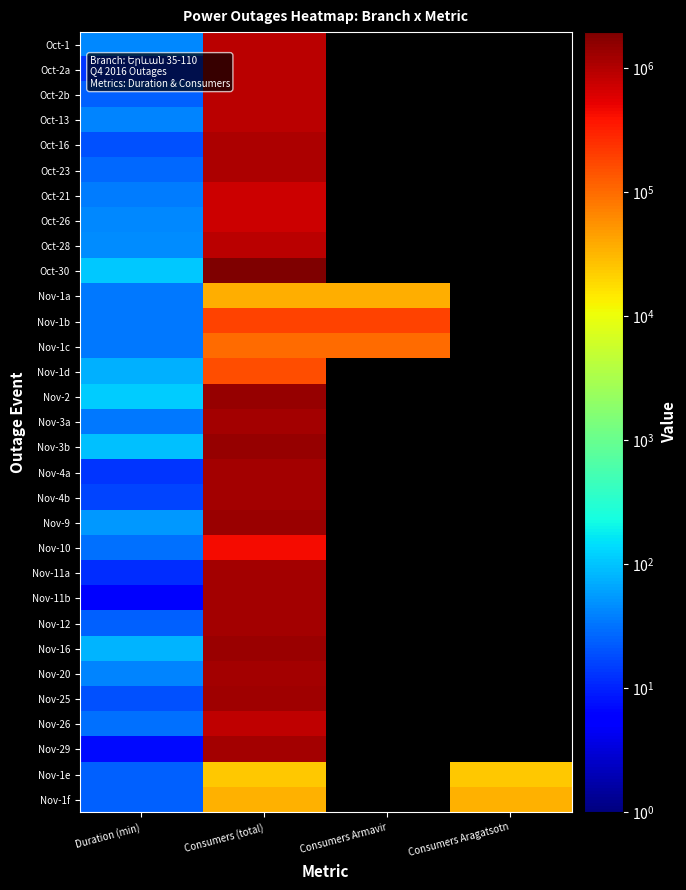

Rank the series at Consumers (total) from highest to lowest value.

Oct-30, Nov-3b, Nov-2, Nov-9, Nov-16, Nov-25, Nov-20, Nov-4a, Nov-11a, Nov-11b, Nov-29, Nov-3a, Nov-4b, Nov-12, Oct-16, Oct-23, Oct-1, Oct-2a, Oct-2b, Oct-13, Oct-28, Nov-26, Oct-21, Oct-26, Nov-10, Nov-1b, Nov-1d, Nov-1c, Nov-1a, Nov-1f, Nov-1e